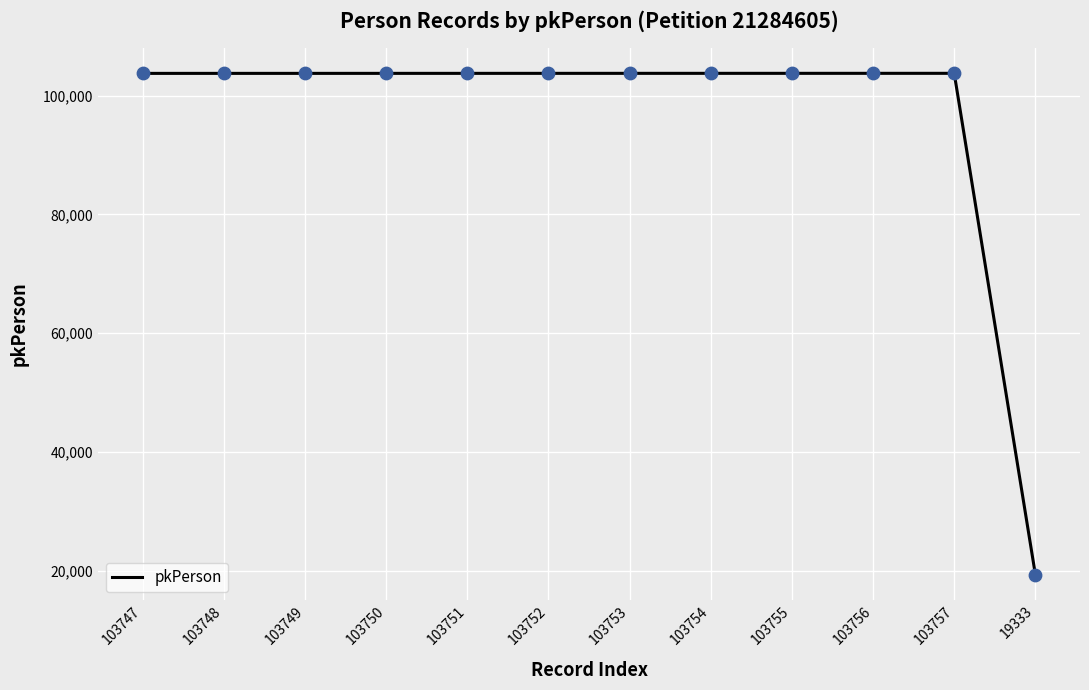

What is the ratio of the value at 103749 to the value at 103753?

1.0